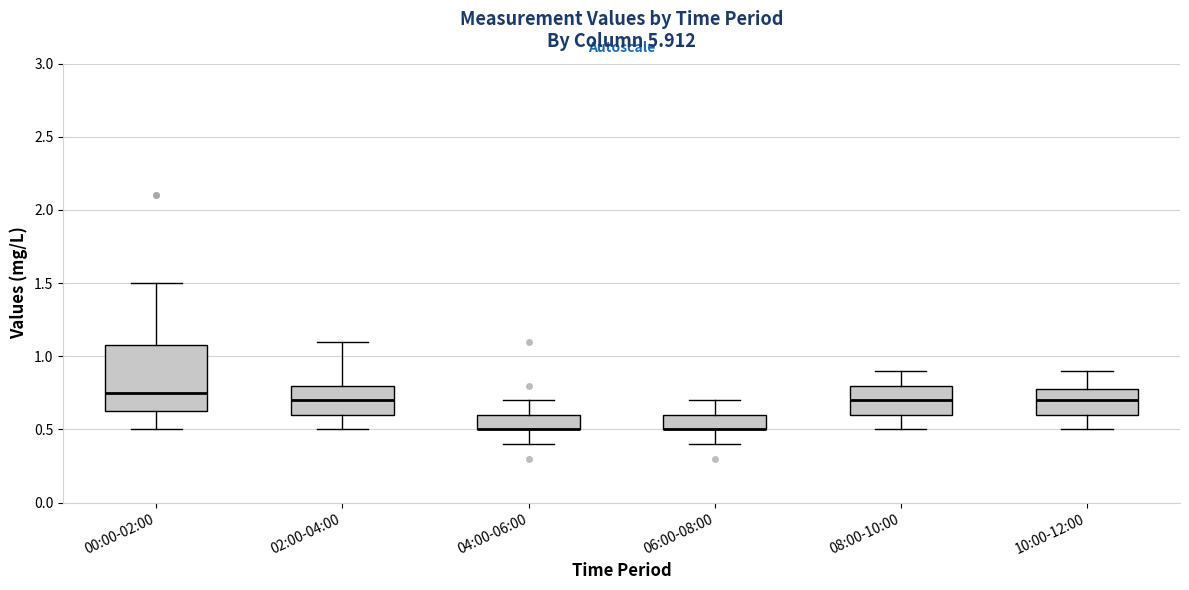

Where does the median line of the box for 02:00-04:00 sit on the y-axis? The values are not printed on the chart, so give them approximately, as read against the axis.

0.70